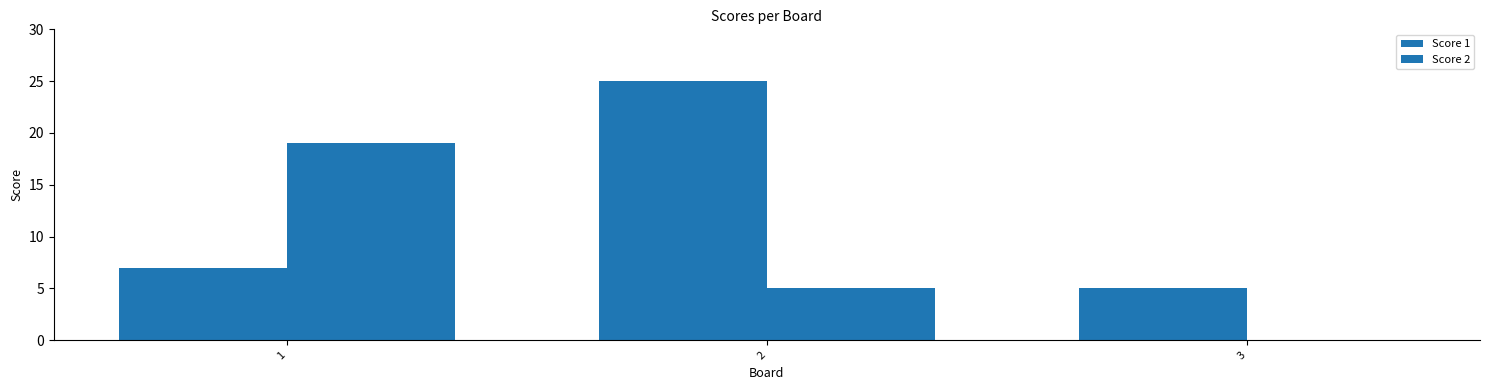

How many distinct data groups are displayed?

2